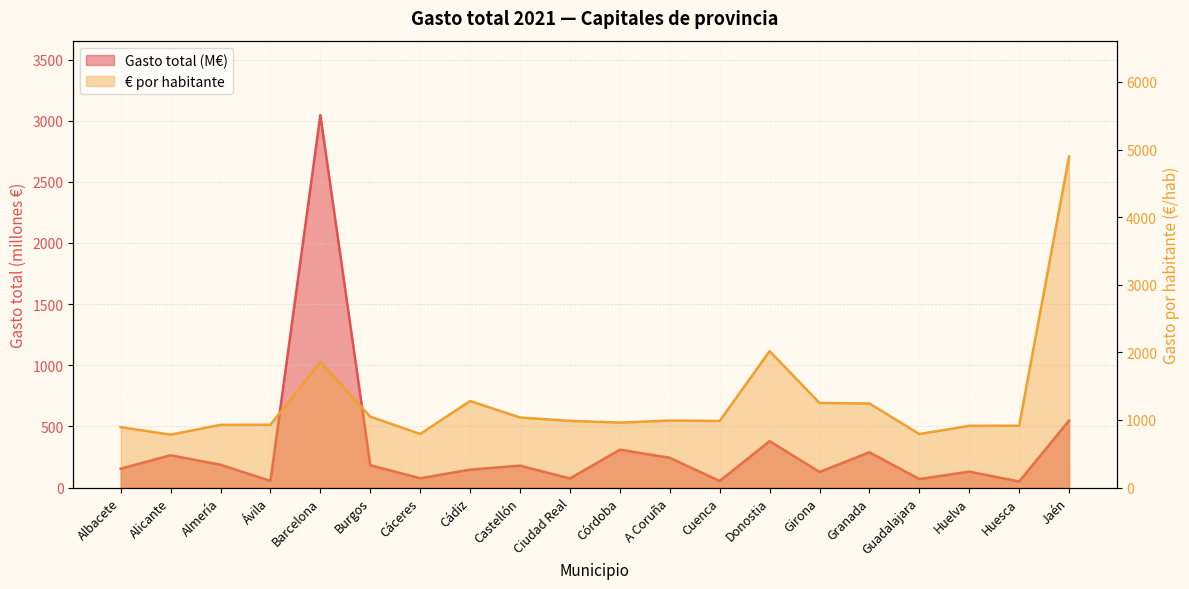

Which label corresponds to the largest value in the chart?

Jaén